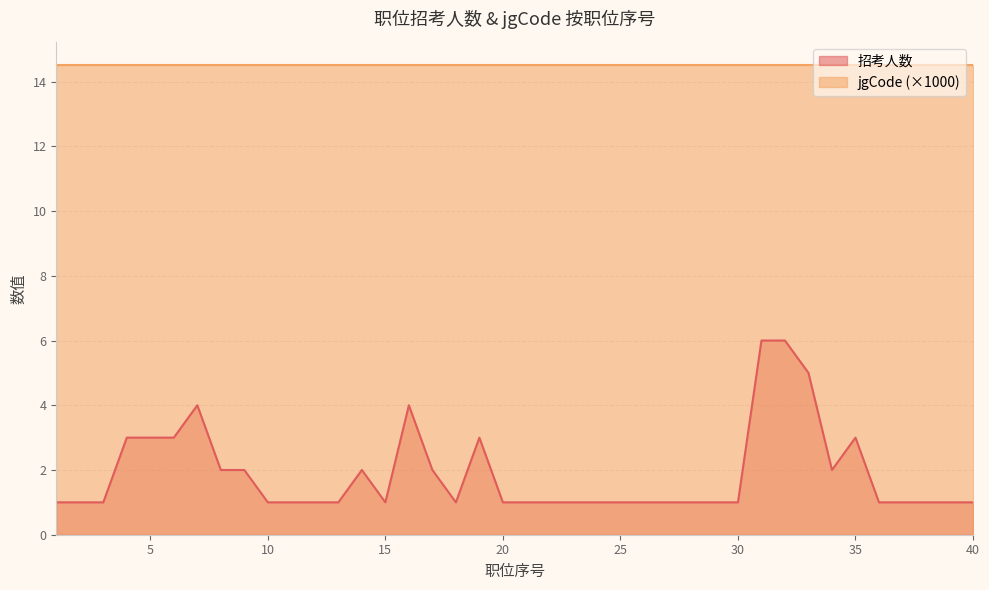

What is the difference between the second highest and minimum values?

5